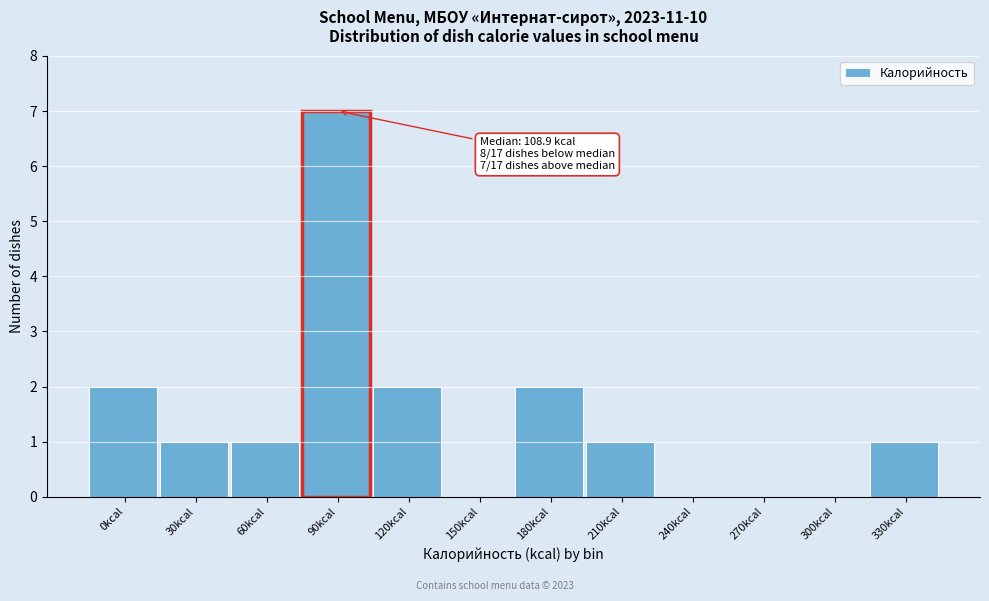

Reading right to left, transcribe all the data shown in this chart.

330kcal=1	300kcal=0	270kcal=0	240kcal=0	210kcal=1	180kcal=2	150kcal=0	120kcal=2	90kcal=7	60kcal=1	30kcal=1	0kcal=2